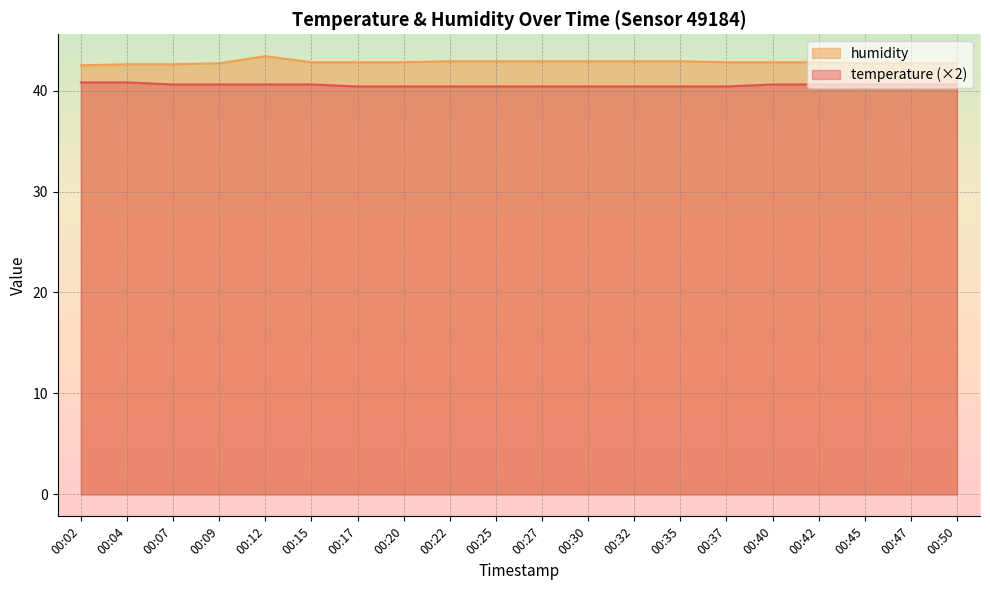

True or false: temperature and humidity cross at least once.

False